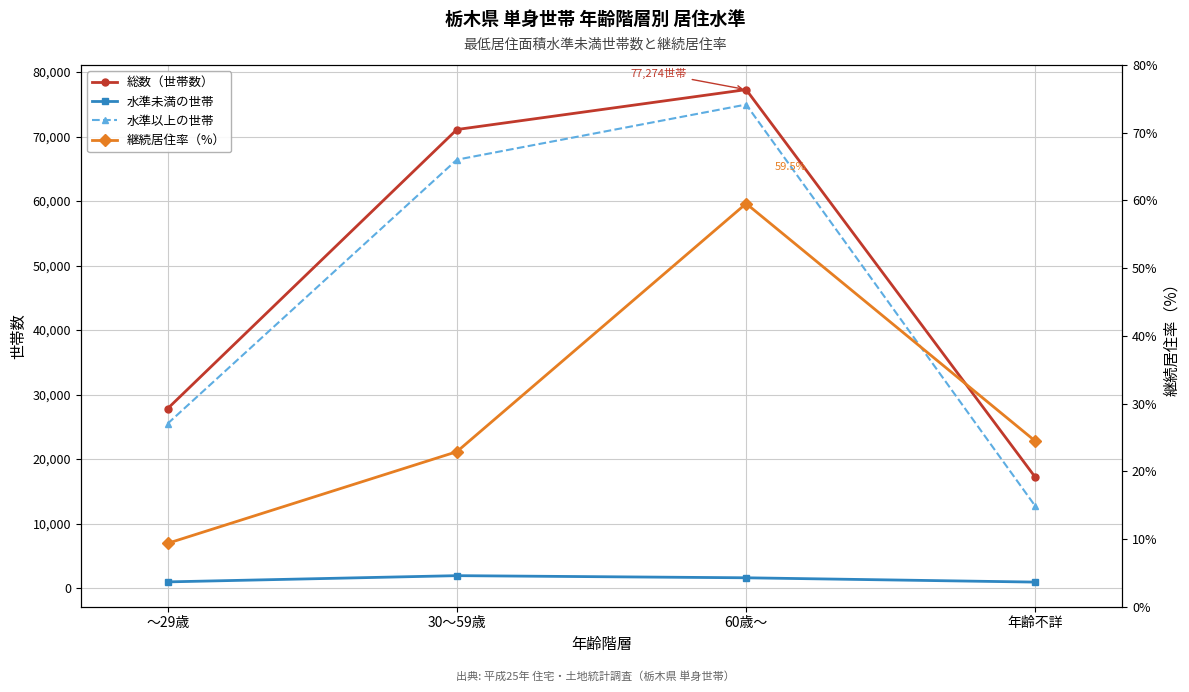

What is the label of the 2nd point from the right?

60歳～